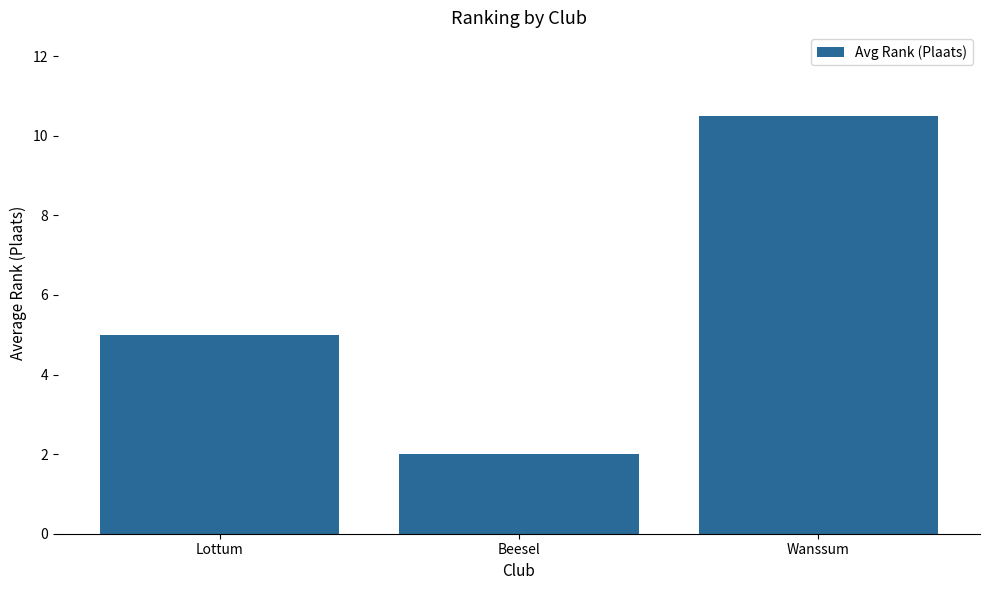

The value at Beesel is 0.8. True or false?

False